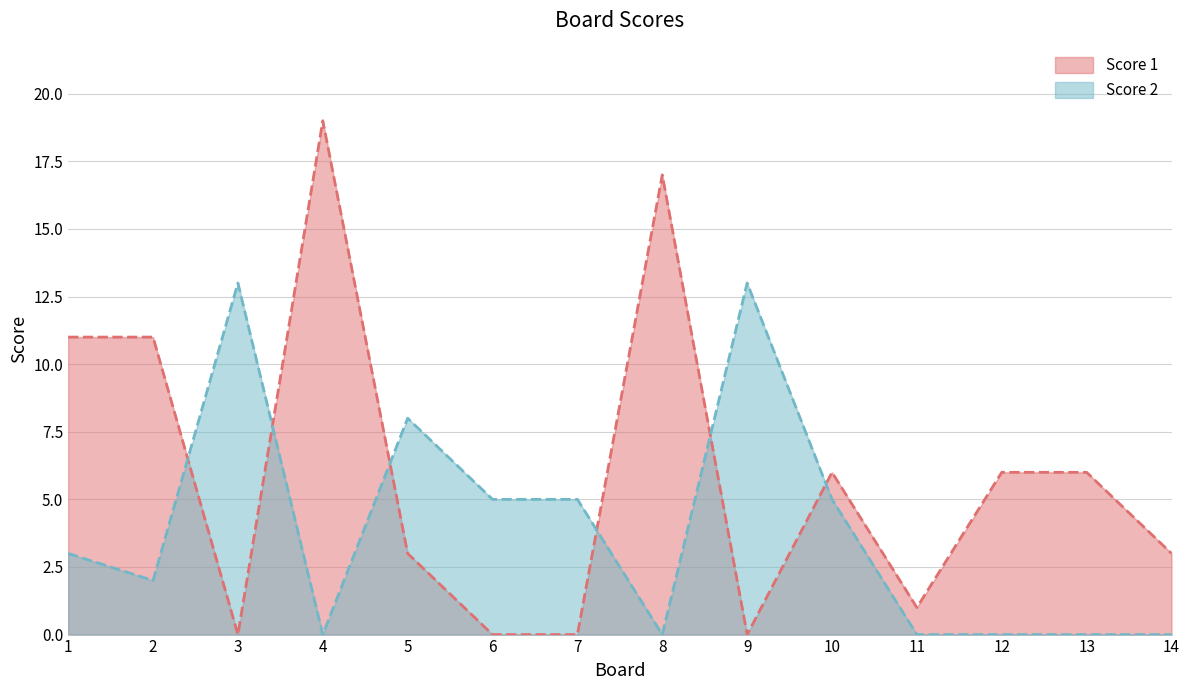

What is the greatest value displayed?

19